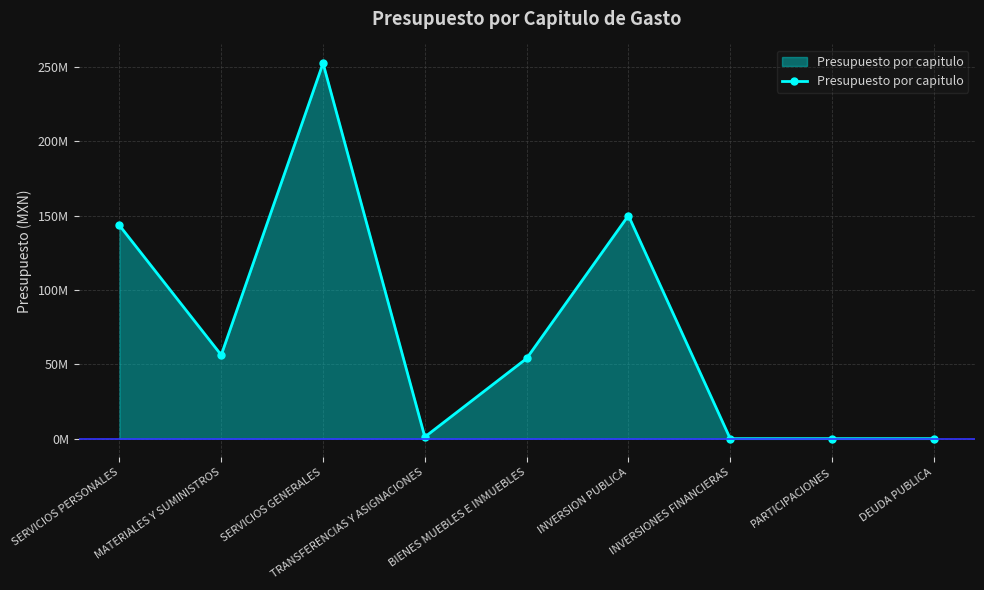

Does the chart have visible grid lines?

Yes